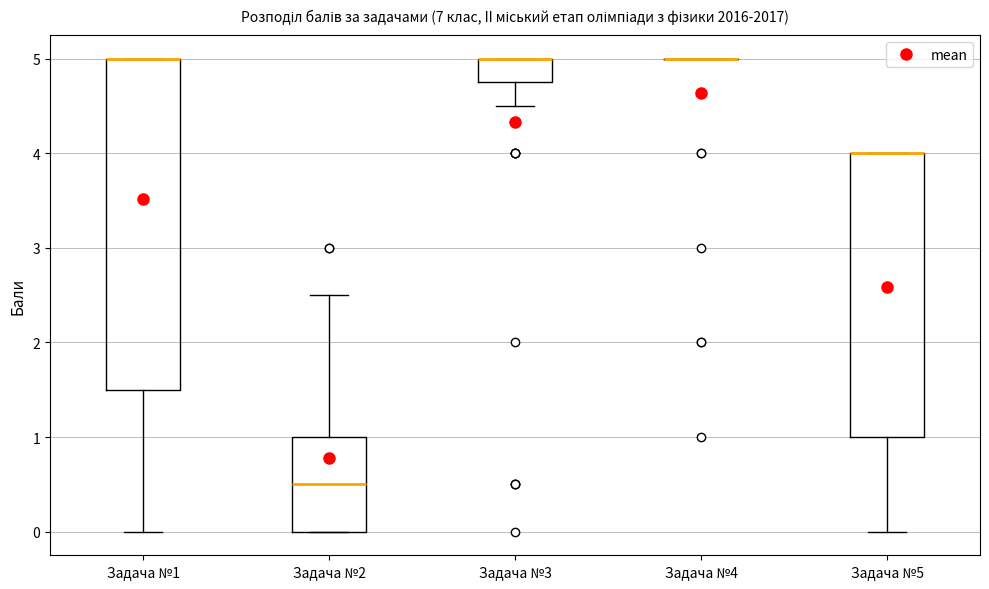

Reading left to right, transcribe this box plot: for each box, give where its median line is, the range the box spans, and where its two whiskers end, as read against the y-axis. The values are not printed on the chart, so give them approximately, as read against the axis.

Задача №1: median 5.0 (drawn on the box's upper edge), box 1.5 to 5.0, whiskers 0.0 to 5.0
Задача №2: median 0.5, box 0.0 to 1.0, whiskers 0.0 to 2.5
Задача №3: median 5.0 (drawn on the box's upper edge), box 4.8 to 5.0, whiskers 4.5 to 5.0
Задача №4: box collapsed to a line at 5.0, whiskers 5.0 to 5.0
Задача №5: median 4.0 (drawn on the box's upper edge), box 1.0 to 4.0, whiskers 0.0 to 4.0